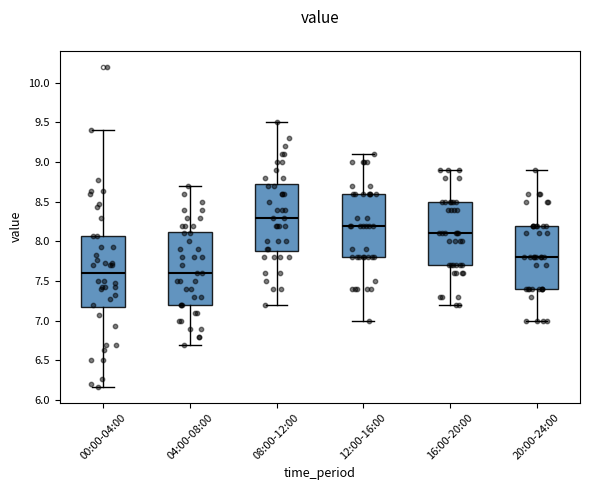

Reading left to right, read every box against the y-axis: the position of its median line, the range the box covers, and the ends of its whiskers. The values are not printed on the chart, so give them approximately, as read against the axis.

00:00-04:00: median 7.60, box 7.15 to 8.05, whiskers 6.15 to 9.40
04:00-08:00: median 7.60, box 7.20 to 8.15, whiskers 6.70 to 8.70
08:00-12:00: median 8.30, box 7.90 to 8.75, whiskers 7.20 to 9.50
12:00-16:00: median 8.20, box 7.80 to 8.60, whiskers 7.00 to 9.10
16:00-20:00: median 8.10, box 7.70 to 8.50, whiskers 7.20 to 8.90
20:00-24:00: median 7.80, box 7.40 to 8.20, whiskers 7.00 to 8.90